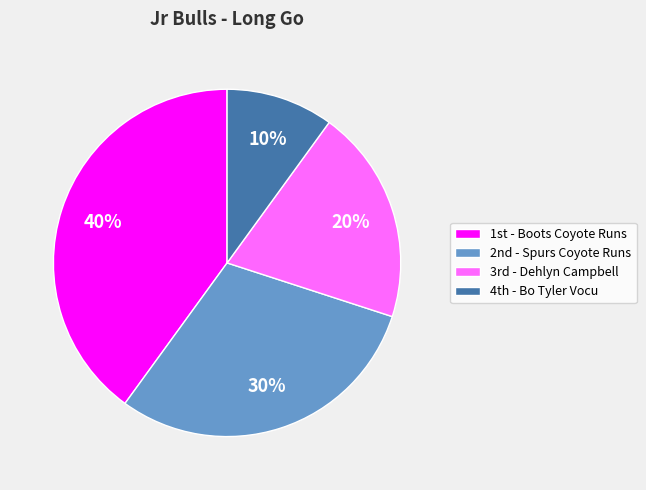

Count the number of slices in the pie.

4